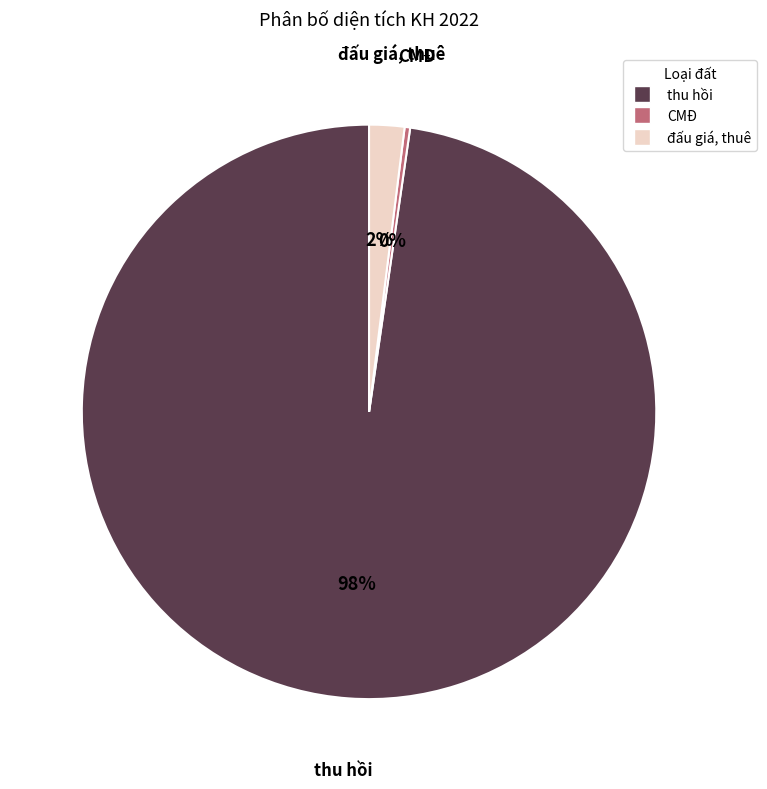

To the nearest percent, what is the combined percentage of thu hồi and đấu giá, thuê?

100%